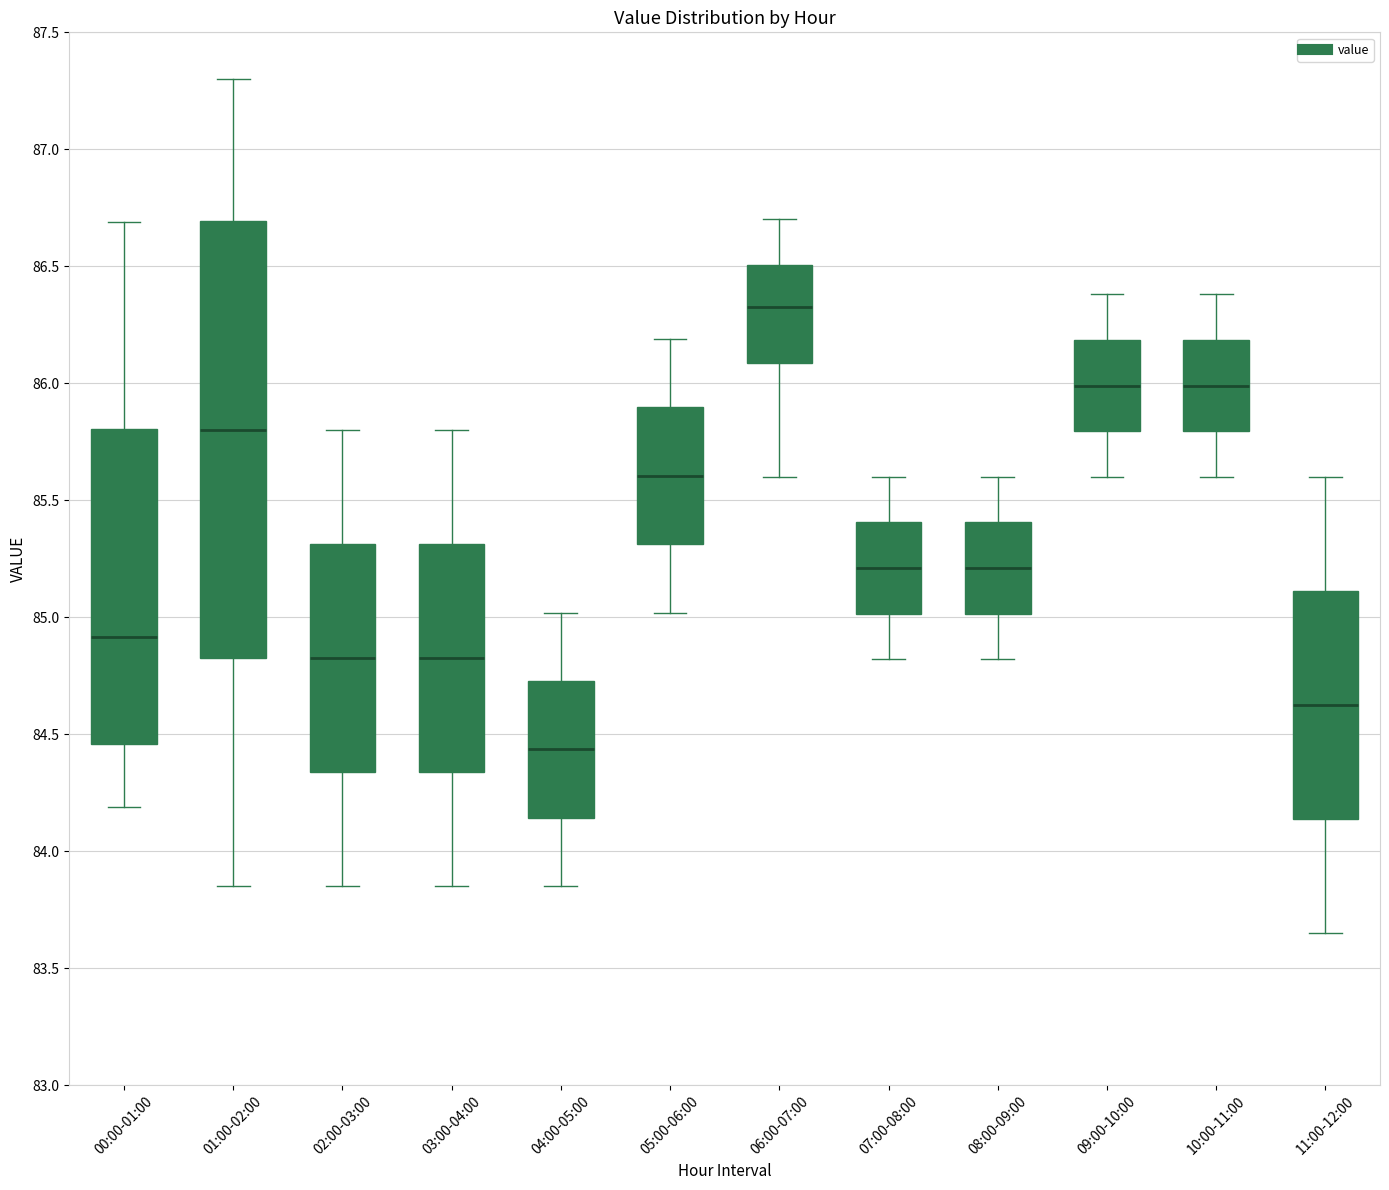

Reading left to right, read every box against the y-axis: the position of its median line, the range the box covers, and the ends of its whiskers. The values are not printed on the chart, so give them approximately, as read against the axis.

00:00-01:00: median 84.90, box 84.45 to 85.80, whiskers 84.20 to 86.70
01:00-02:00: median 85.80, box 84.85 to 86.70, whiskers 83.85 to 87.30
02:00-03:00: median 84.85, box 84.35 to 85.30, whiskers 83.85 to 85.80
03:00-04:00: median 84.85, box 84.35 to 85.30, whiskers 83.85 to 85.80
04:00-05:00: median 84.45, box 84.15 to 84.75, whiskers 83.85 to 85.00
05:00-06:00: median 85.60, box 85.30 to 85.90, whiskers 85.00 to 86.20
06:00-07:00: median 86.35, box 86.10 to 86.50, whiskers 85.60 to 86.70
07:00-08:00: median 85.20, box 85.00 to 85.40, whiskers 84.80 to 85.60
08:00-09:00: median 85.20, box 85.00 to 85.40, whiskers 84.80 to 85.60
09:00-10:00: median 86.00, box 85.80 to 86.20, whiskers 85.60 to 86.40
10:00-11:00: median 86.00, box 85.80 to 86.20, whiskers 85.60 to 86.40
11:00-12:00: median 84.65, box 84.15 to 85.10, whiskers 83.65 to 85.60